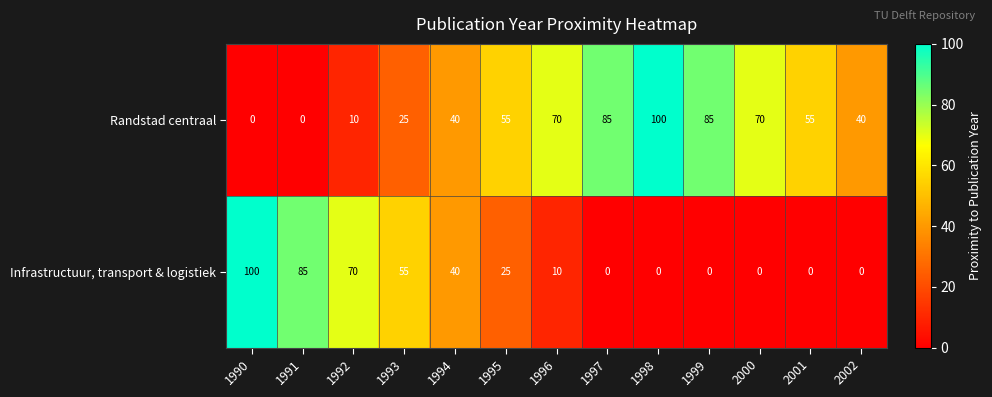

At 2001, list the series in order from largest to smallest.

Randstad centraal, Infrastructuur, transport & logistiek